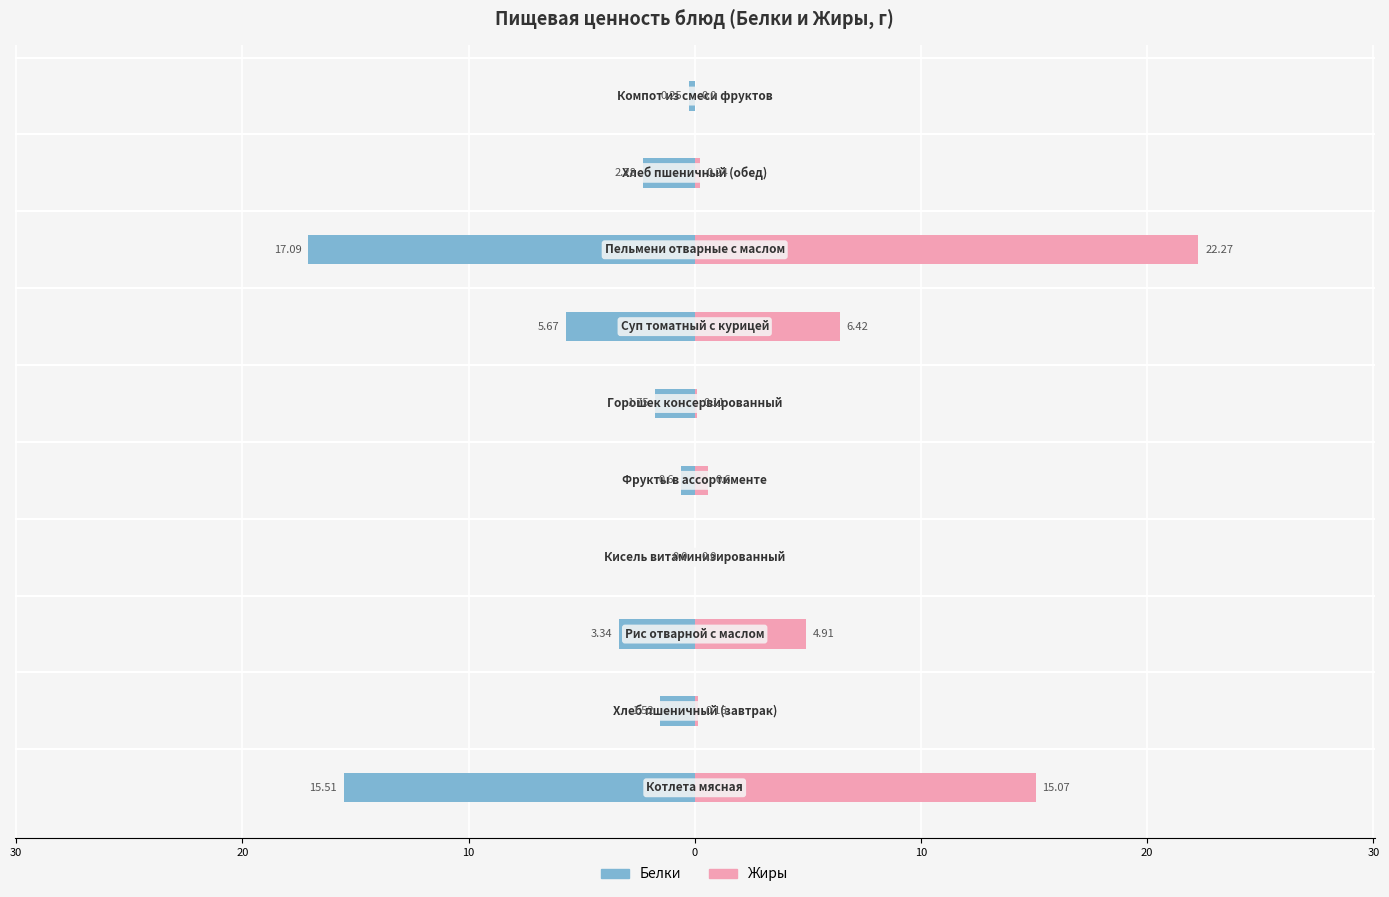

Which series has the widest spread of values?

Жиры